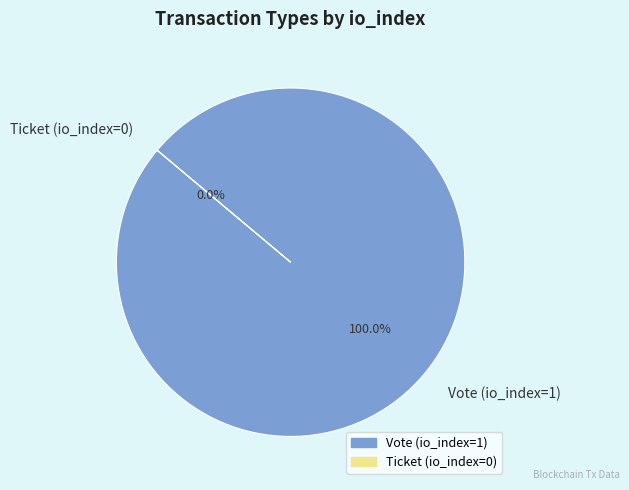

Count the number of slices in the pie.

2